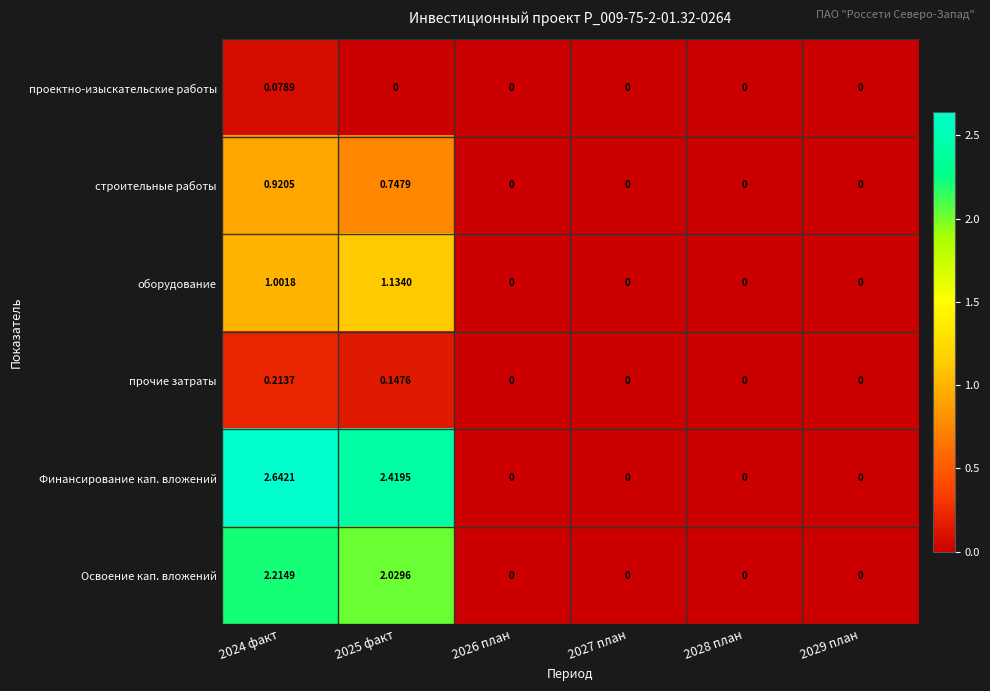

Which series changed the most between 2025 факт and 2026 план?

Финансирование кап. вложений